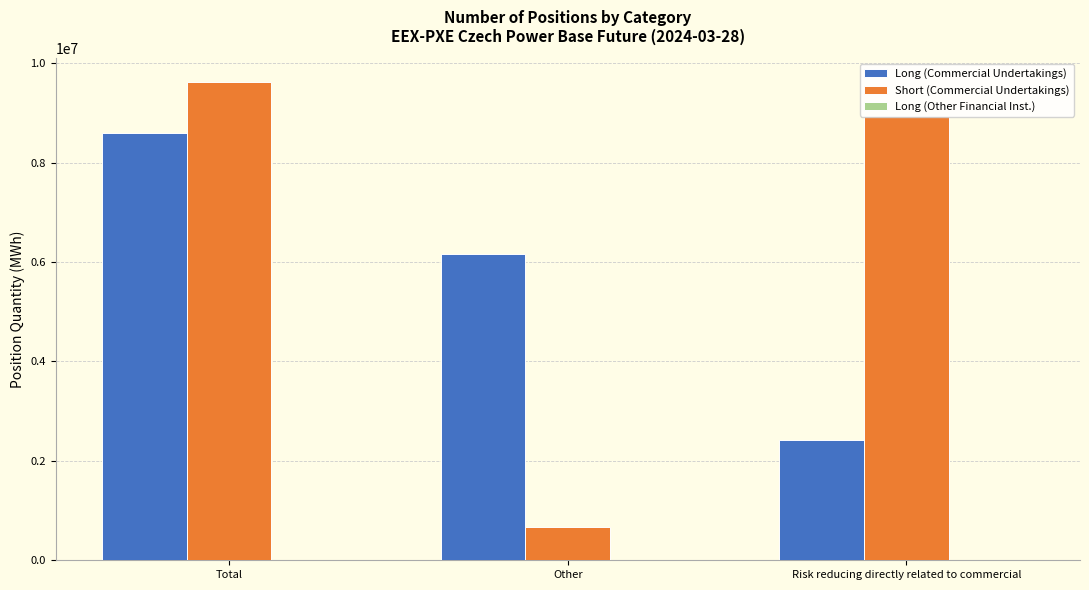

What is the total value across all series at Other?

6844136